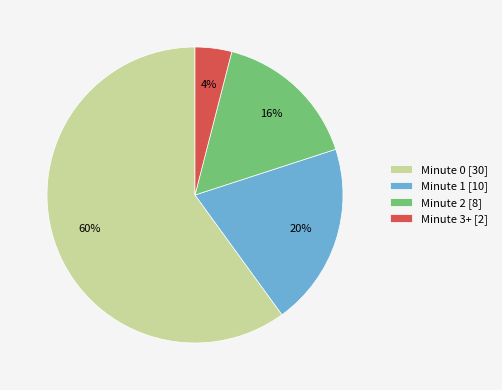

How many slices are in this pie chart?

4